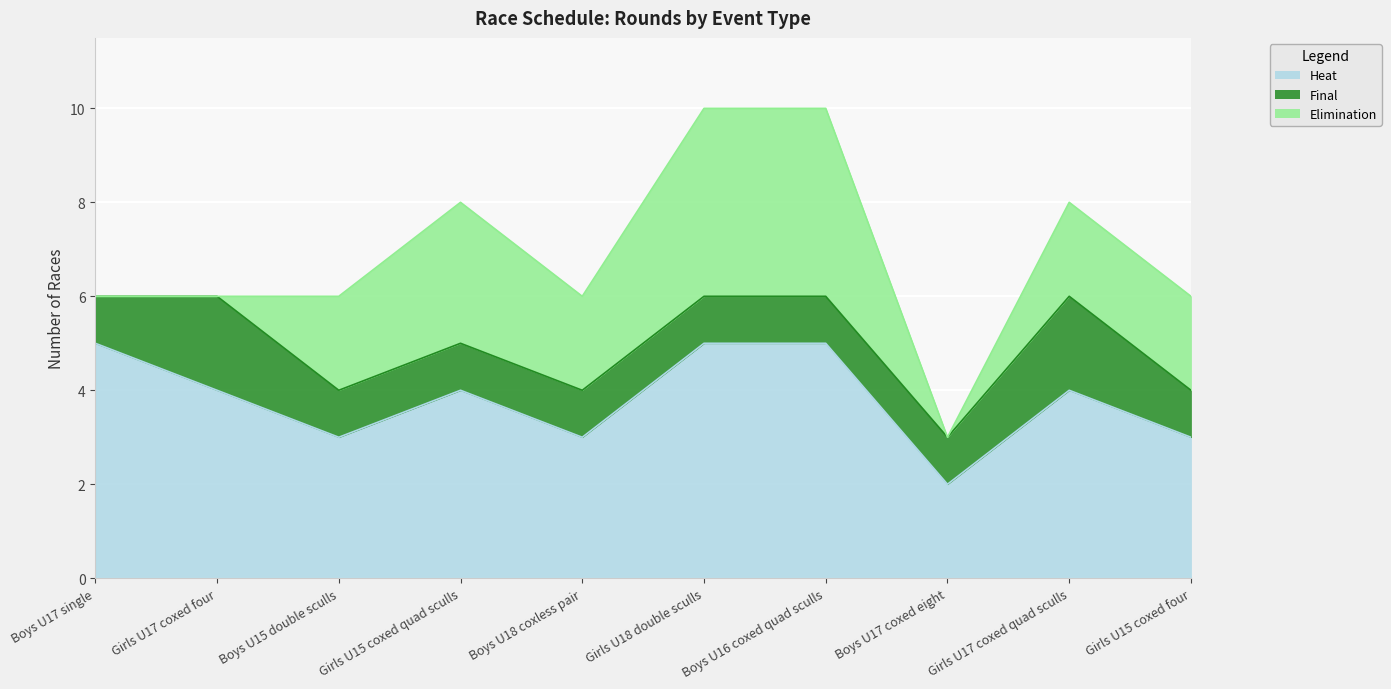

Between Boys U17 single and Boys U15 double sculls, which series saw the biggest shift?

Heat